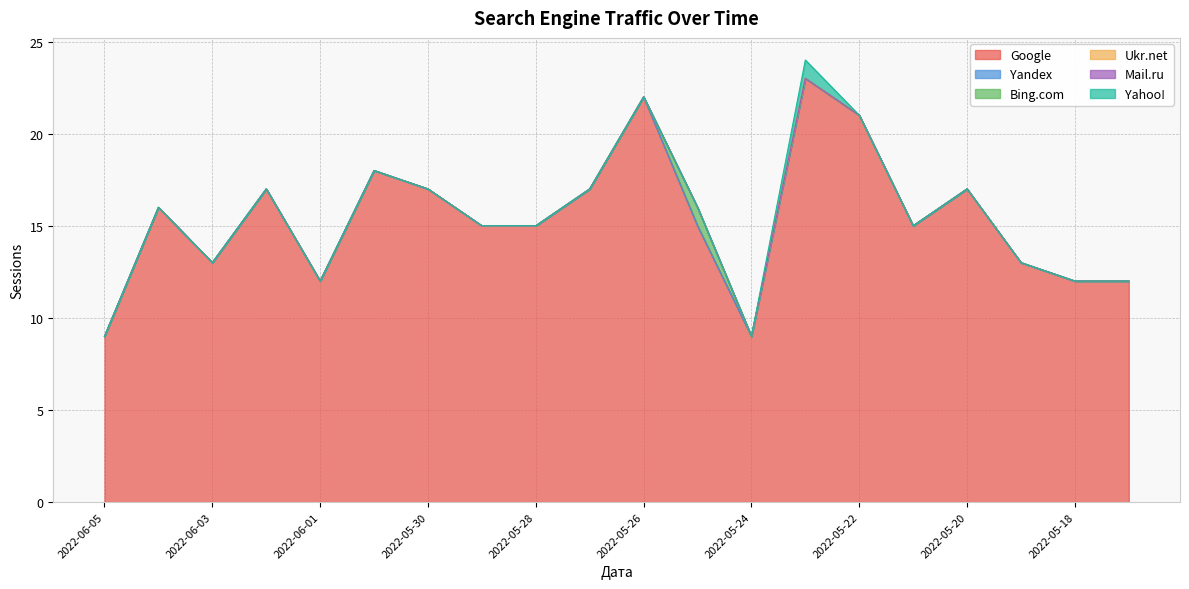

What is the label of the 15th point from the right?

2022-05-31